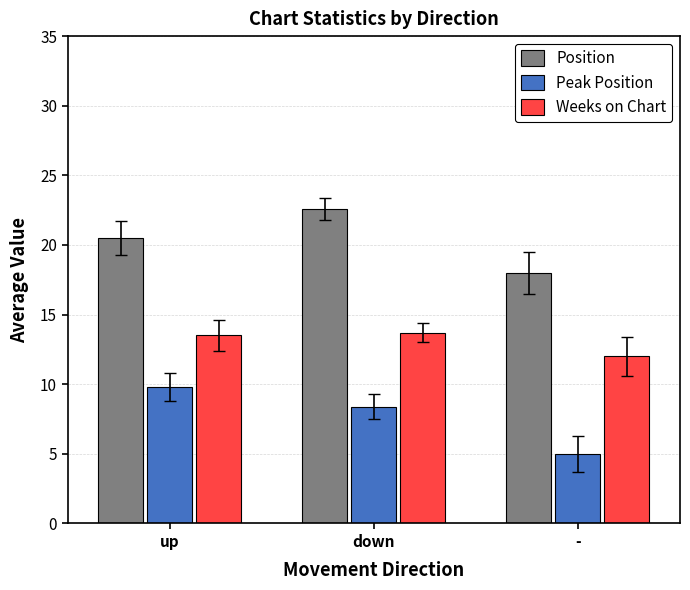

What is the label of the 1st bar from the right?

-